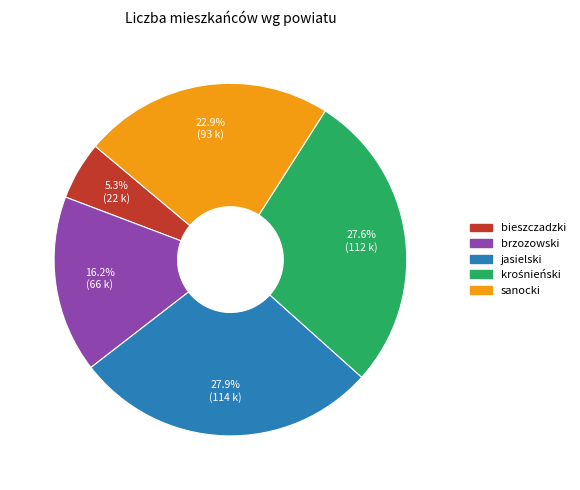

The sanocki slice represents 8% of the pie. True or false?

False